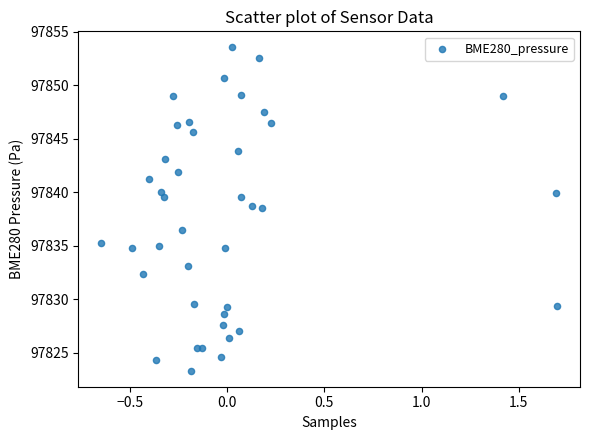

What is the range of X values (max minus min)?

2.3